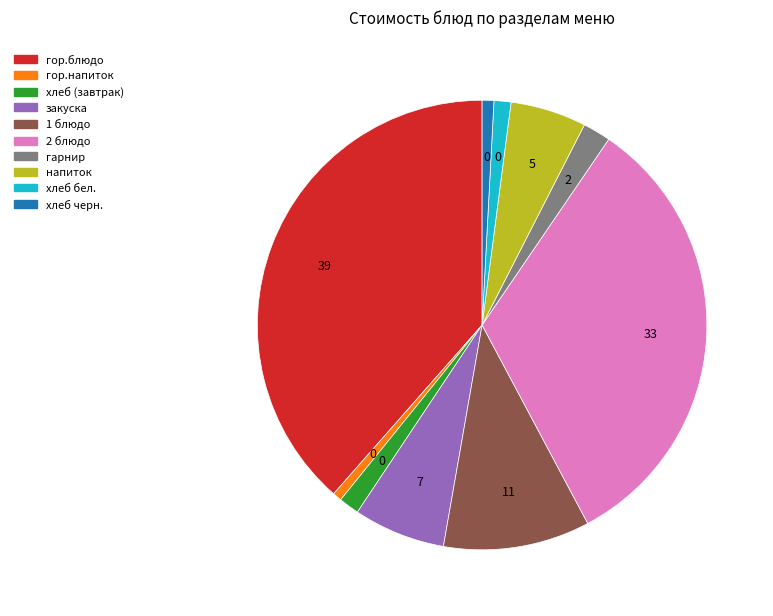

The гарнир slice represents 12% of the pie. True or false?

False